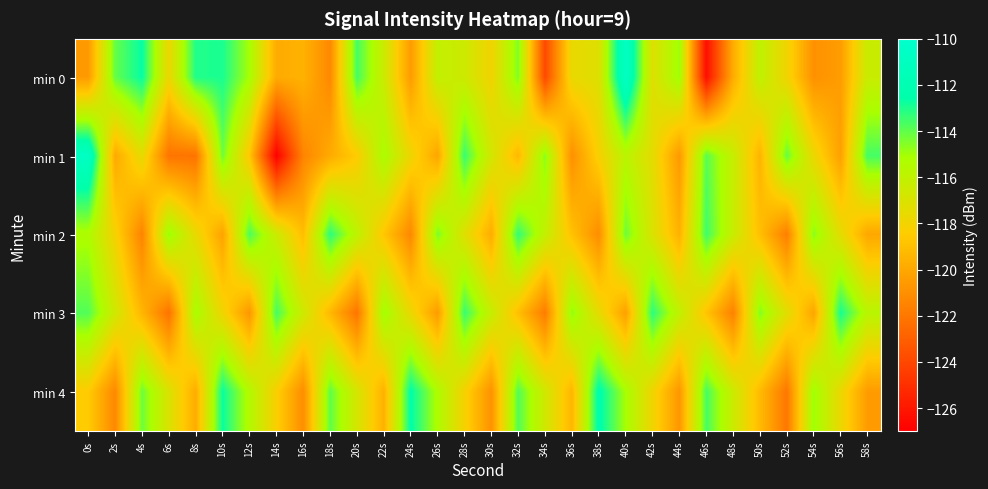

Which series has the largest range (max minus min)?

min 1